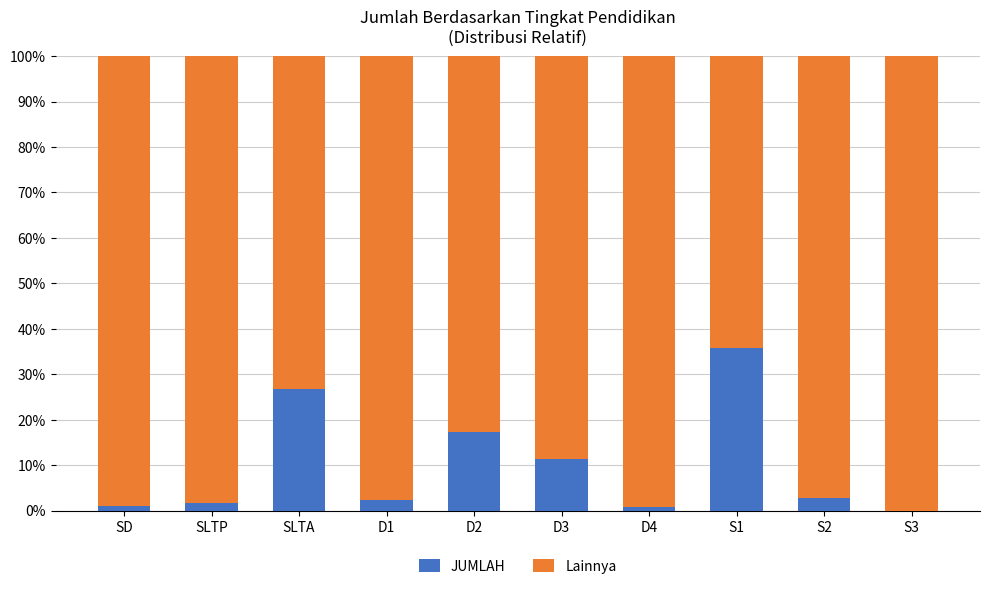

The JUMLAH series shows 26.9 at SLTA. True or false?

True